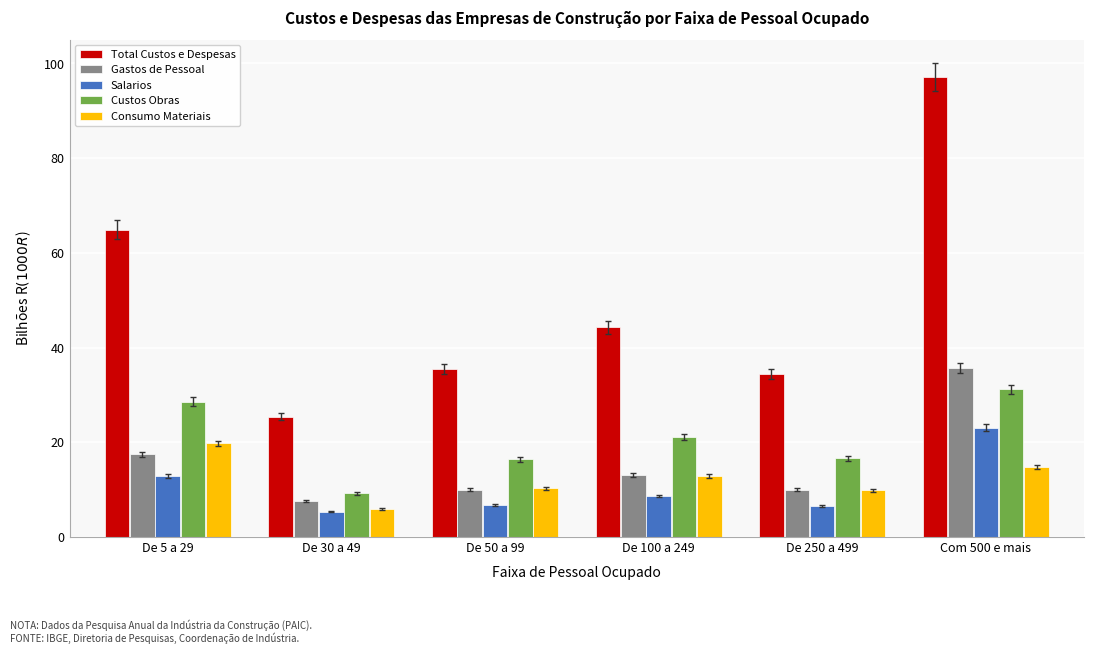

Is the value of Total Custos e Despesas at De 50 a 99 greater than the value of Gastos de Pessoal at De 250 a 499?

Yes